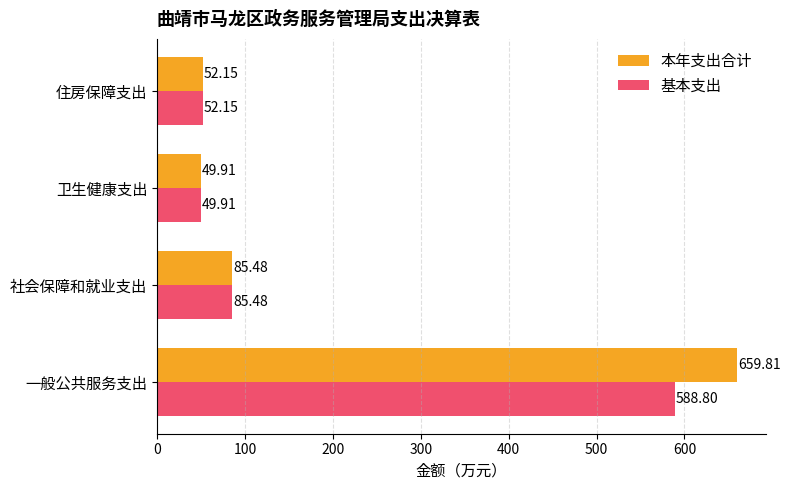

Which series has the largest total across all categories?

本年支出合计